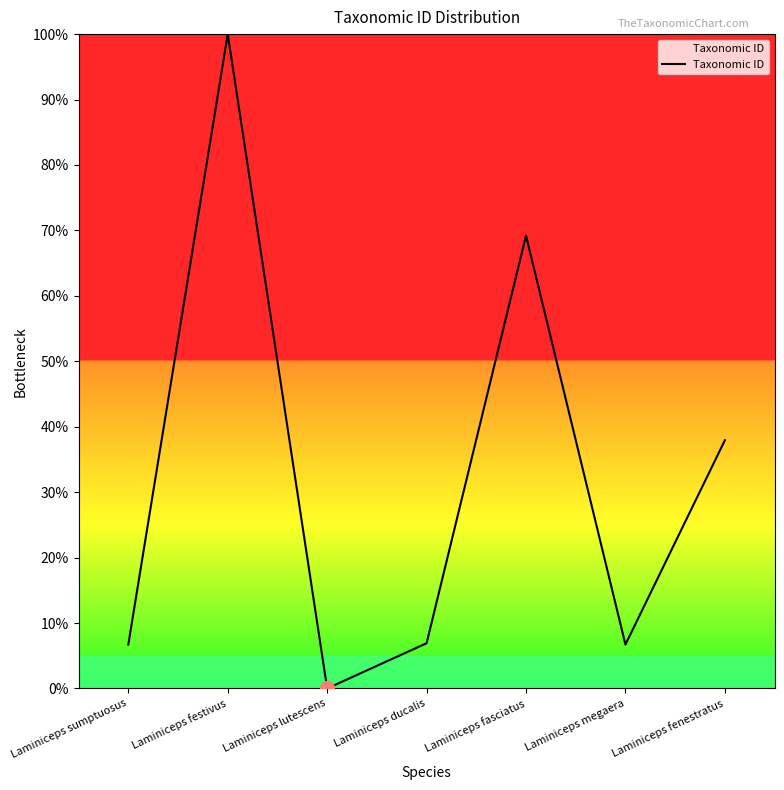

What is the average value?

32.5